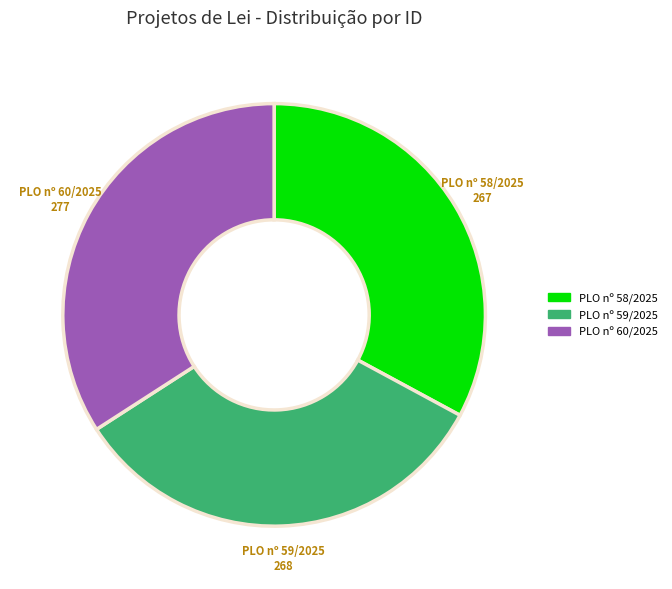

Is there a majority slice in this chart?

No